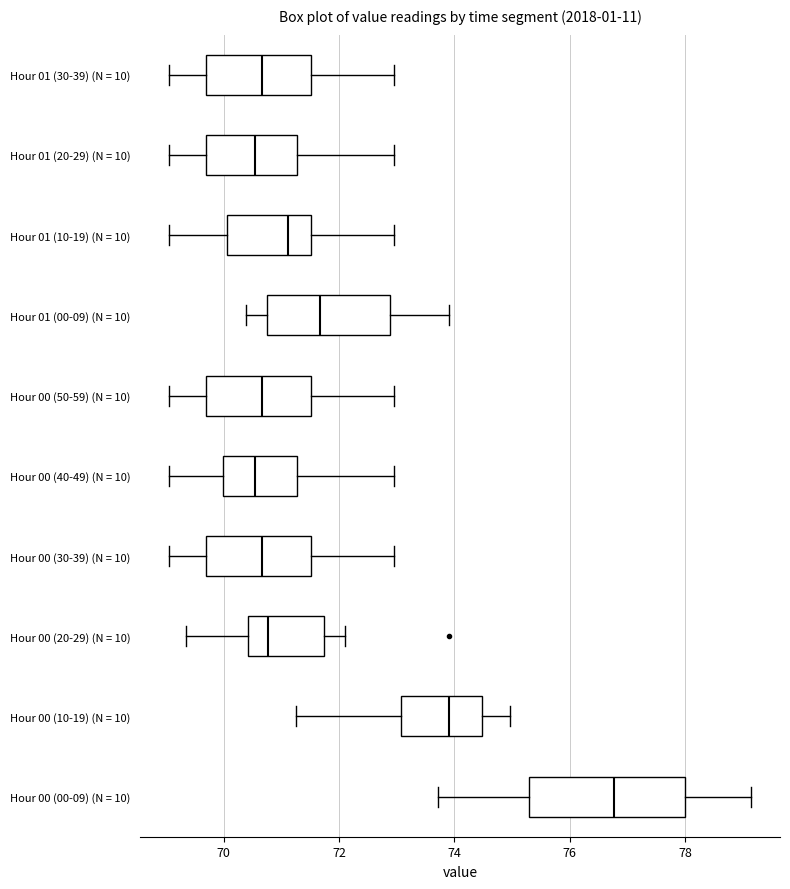

Reading bottom to top, transcribe this box plot: for each box, give where its median line is, the range the box spans, and where its two whiskers end, as read against the x-axis. The values are not printed on the chart, so give them approximately, as read against the axis.

Hour 00 (00-09) (N = 10): median 76.8, box 75.2 to 78.0, whiskers 73.8 to 79.2
Hour 00 (10-19) (N = 10): median 74.0, box 73.0 to 74.4, whiskers 71.2 to 75.0
Hour 00 (20-29) (N = 10): median 70.8, box 70.4 to 71.8, whiskers 69.4 to 72.2
Hour 00 (30-39) (N = 10): median 70.6, box 69.8 to 71.6, whiskers 69.0 to 73.0
Hour 00 (40-49) (N = 10): median 70.6, box 70.0 to 71.2, whiskers 69.0 to 73.0
Hour 00 (50-59) (N = 10): median 70.6, box 69.8 to 71.6, whiskers 69.0 to 73.0
Hour 01 (00-09) (N = 10): median 71.6, box 70.8 to 72.8, whiskers 70.4 to 74.0
Hour 01 (10-19) (N = 10): median 71.2, box 70.0 to 71.6, whiskers 69.0 to 73.0
Hour 01 (20-29) (N = 10): median 70.6, box 69.8 to 71.2, whiskers 69.0 to 73.0
Hour 01 (30-39) (N = 10): median 70.6, box 69.8 to 71.6, whiskers 69.0 to 73.0